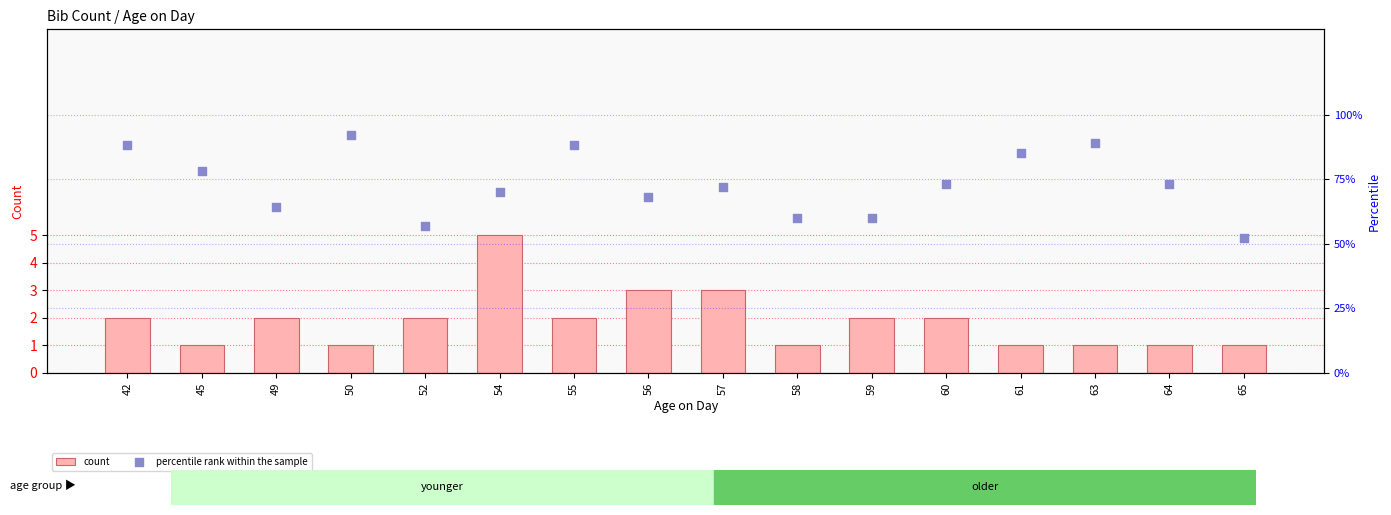

Which series has the largest total across all categories?

percentile rank within the sample